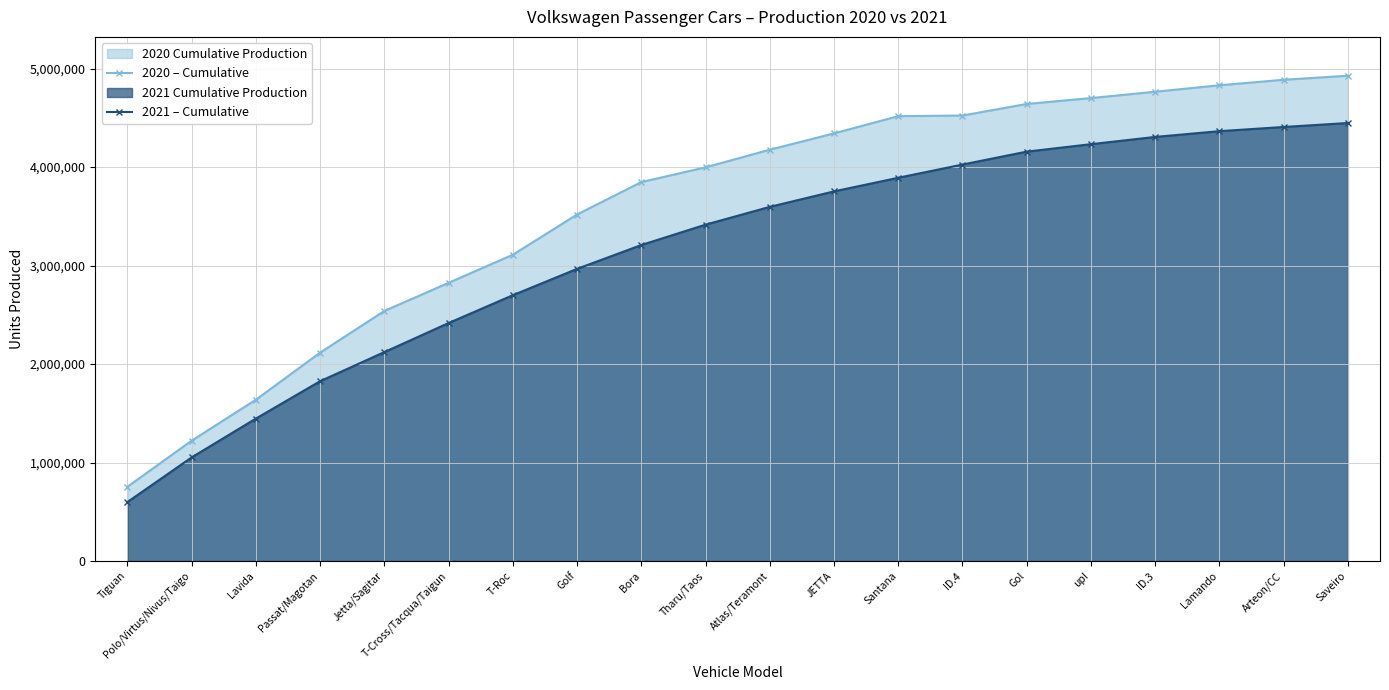

Rank the series by their average value, from highest to lowest.

2020 – Cumulative, 2021 – Cumulative